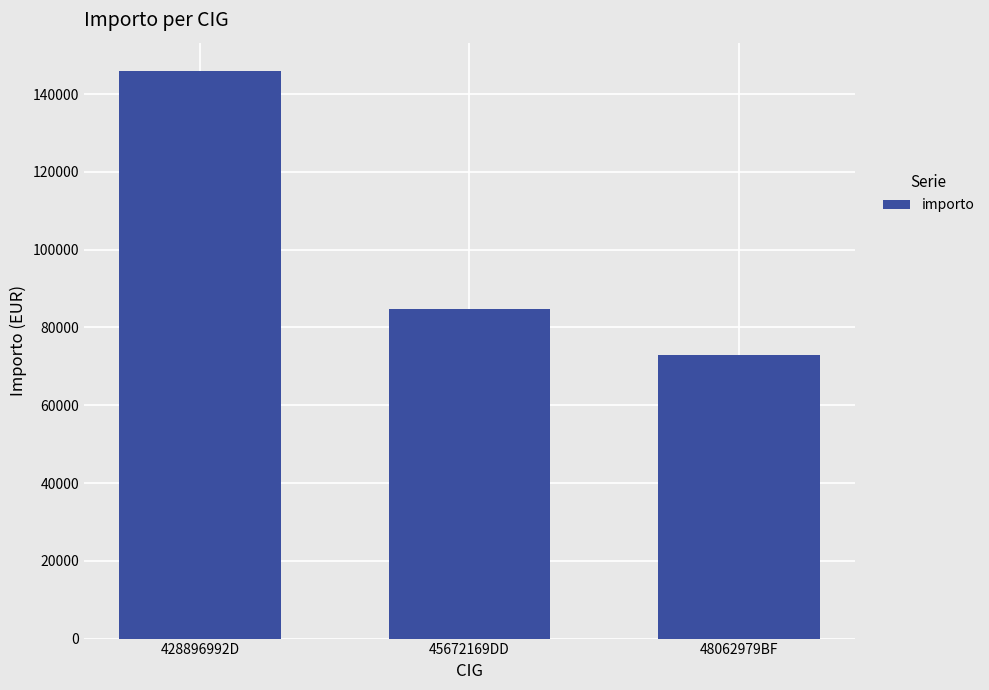

Does the chart contain stacked bars?

No